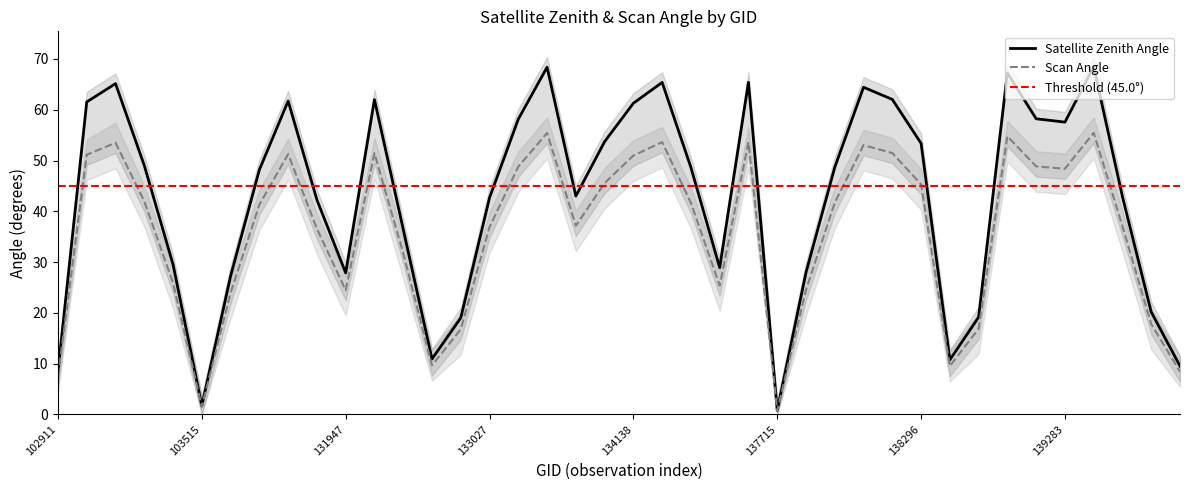

In satz, how many points are lower than both neighbors (excluding endpoints)?

8